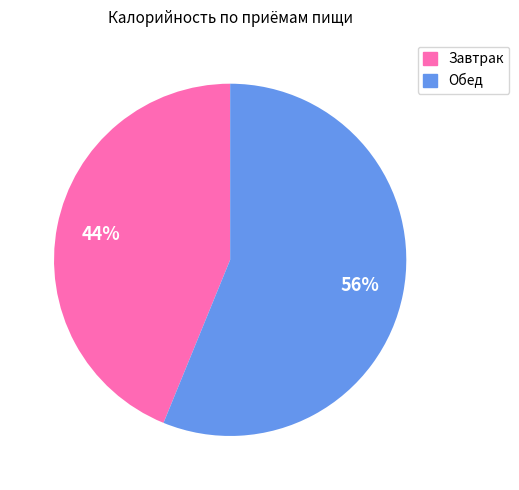

Does any single category account for the majority?

Yes